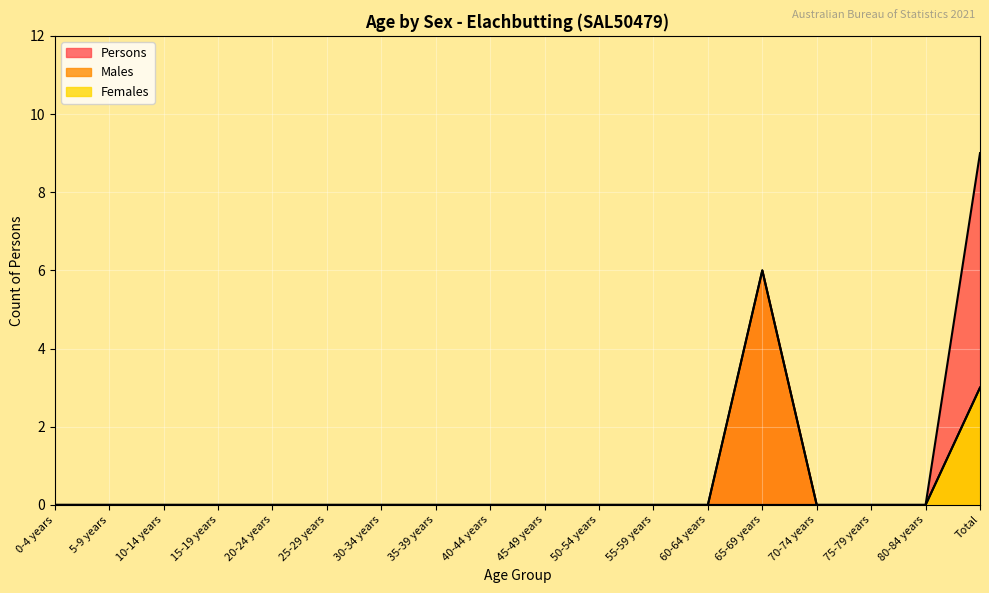

What are all the series names shown in the legend?

Persons, Males, Females